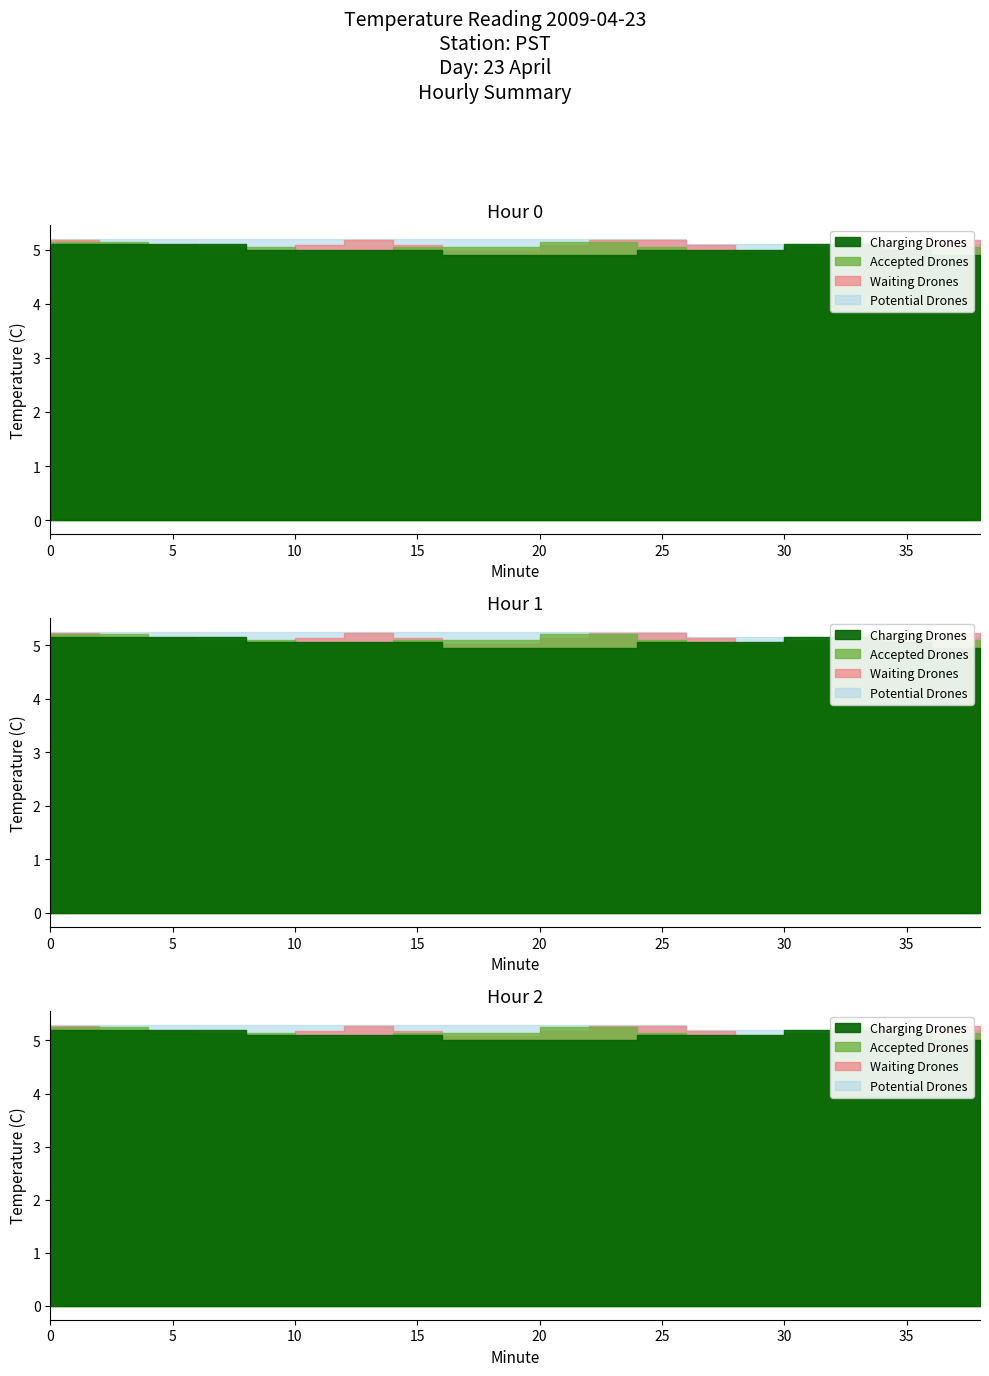

What is the sum of the Accepted Drones values at 4 and 12?

10.1